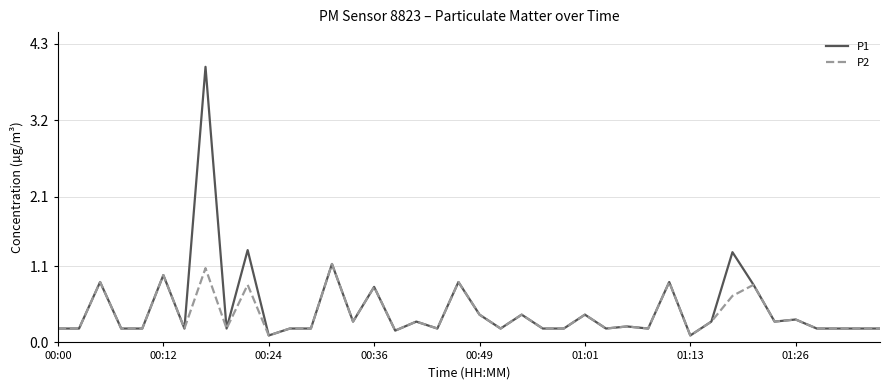

What is the maximum value for P2?

1.1